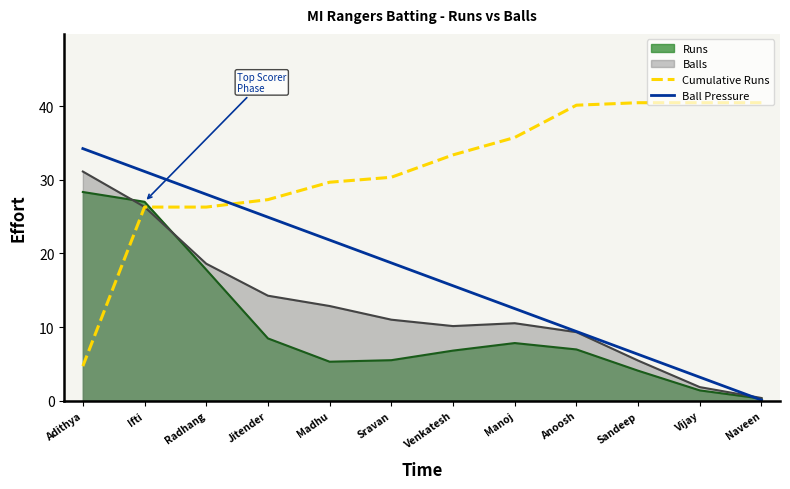

Which category has the highest value in the Ball Pressure series?

Adithya